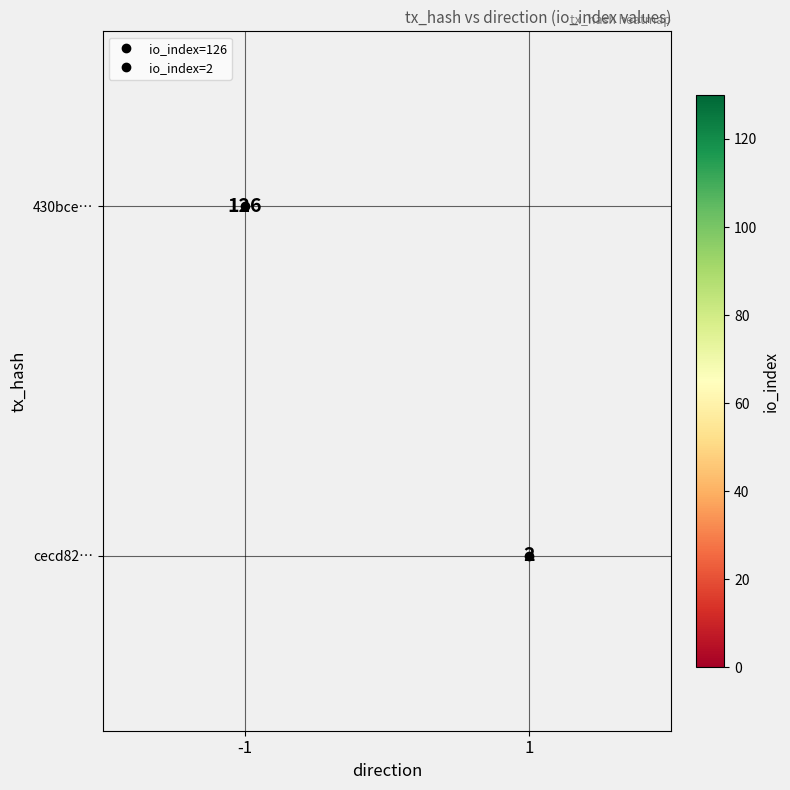

The value of 430bce… at -1 is 126.0. True or false?

True